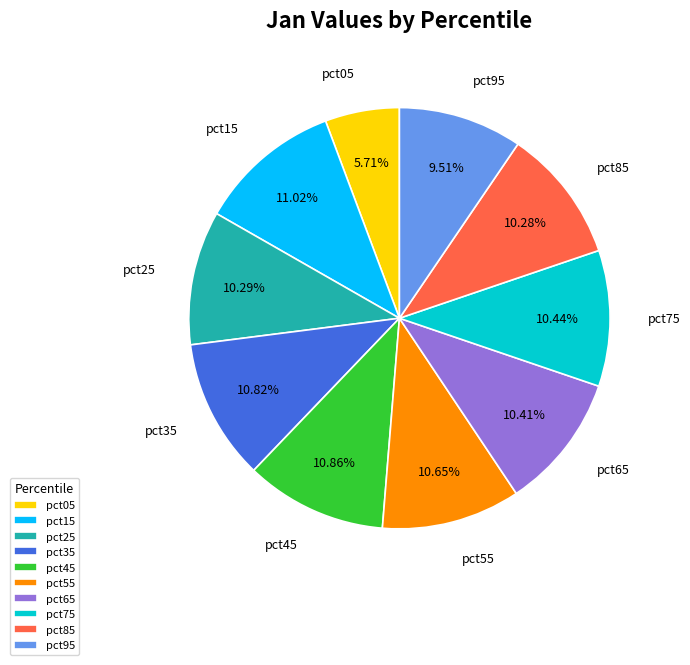

To the nearest percent, what percentage of the pie is pct85?

10%